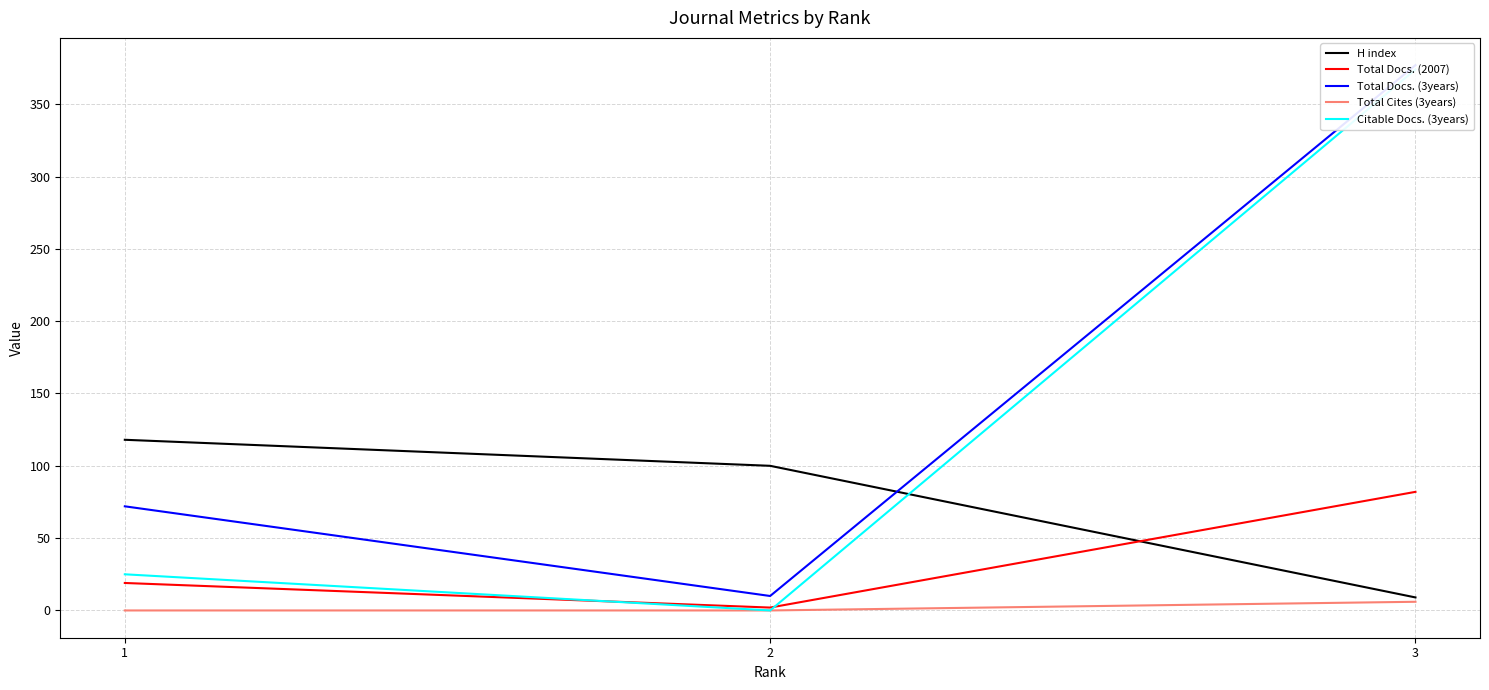

Count the H index values in the range 9 to 118.

3